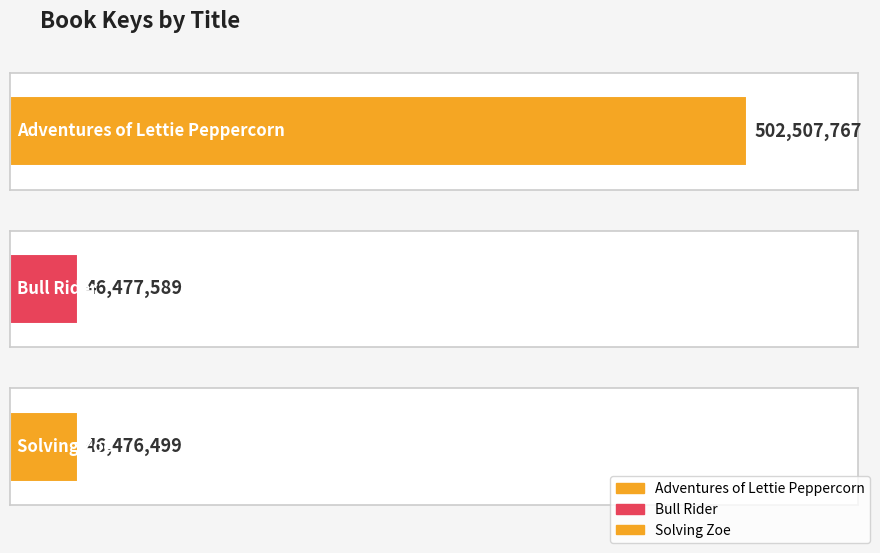

What is the ratio of the value at Bull Rider to the value at Adventures of Lettie Peppercorn?

0.1